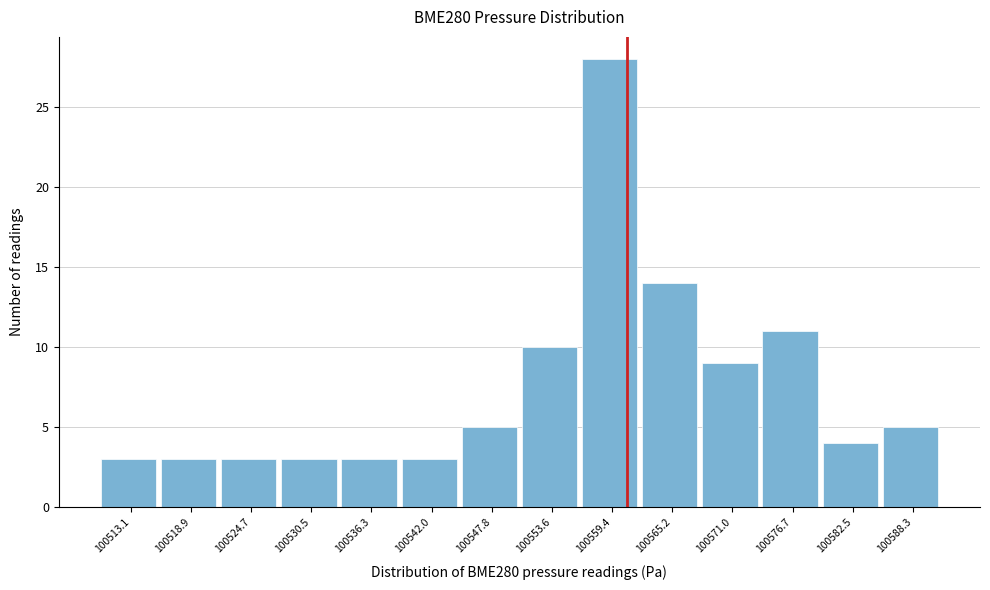

Reading left to right, list all the values displayed in this chart.

3	3	3	3	3	3	5	10	28	14	9	11	4	5